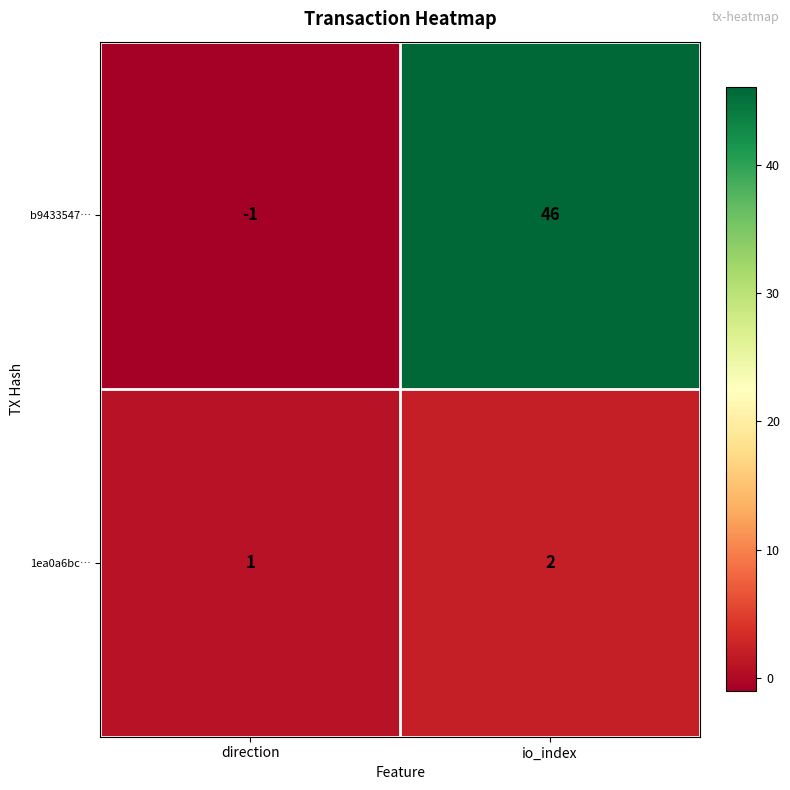

Reading right to left, list all the values displayed in this chart.

b9433547…: 46	-1
1ea0a6bc…: 2	1